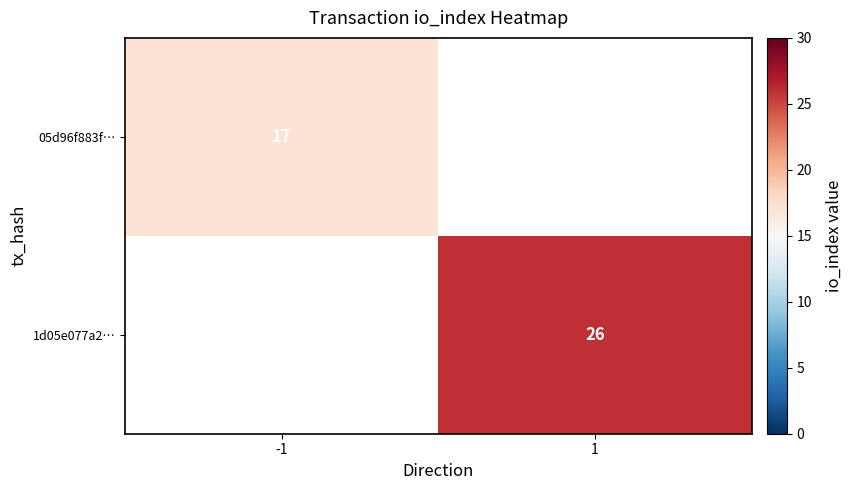

Is it true that 05d96f883f… equals 24 at -1?

False